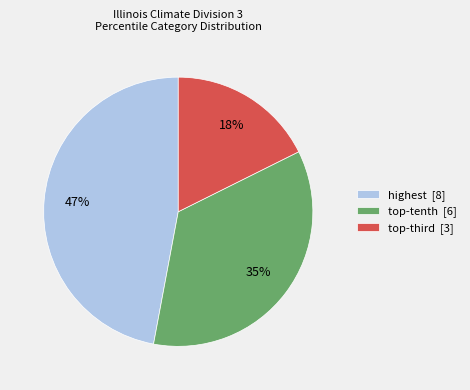

Is there a majority slice in this chart?

No